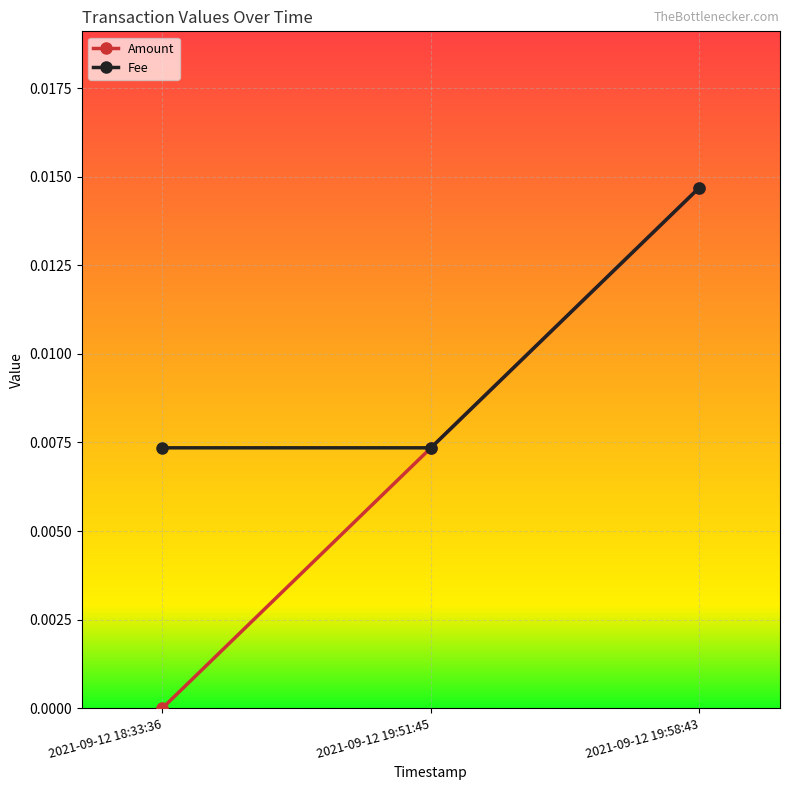

Does the chart display data point markers on the line(s)?

Yes